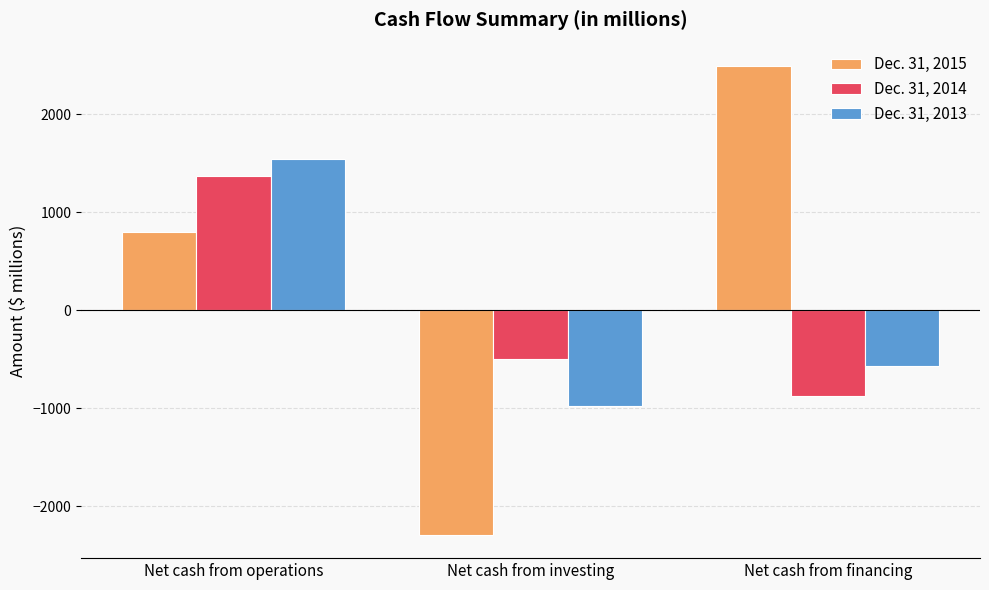

How many negative values does the Dec. 31, 2013 series have?

2